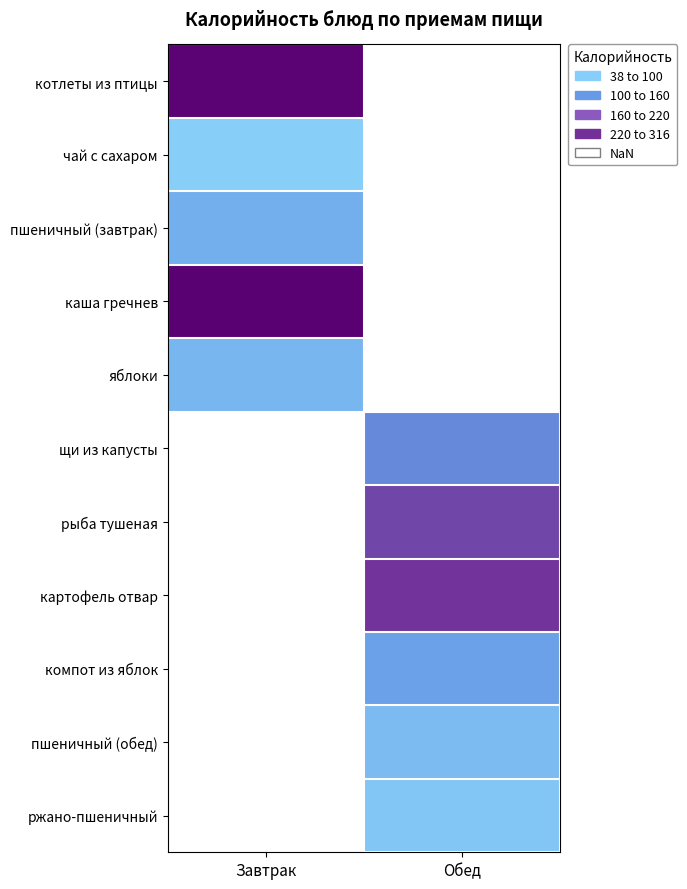

At how many categories does at least one series exceed 109?

2